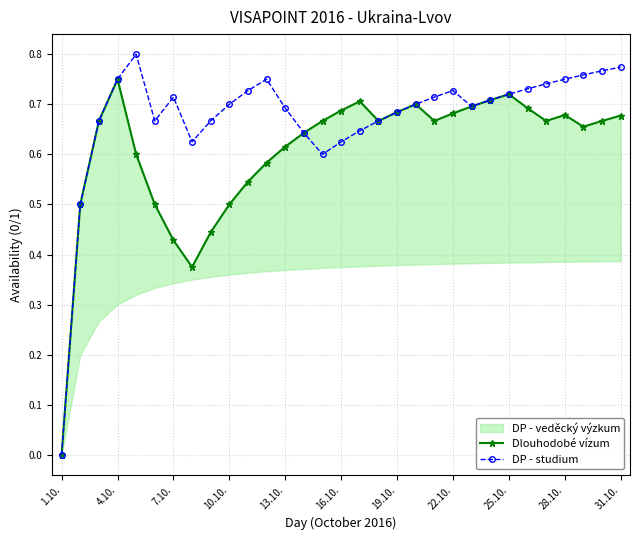

List the series in order of their overall mean, lowest first.

Dlouhodobé vízum, DP - studium